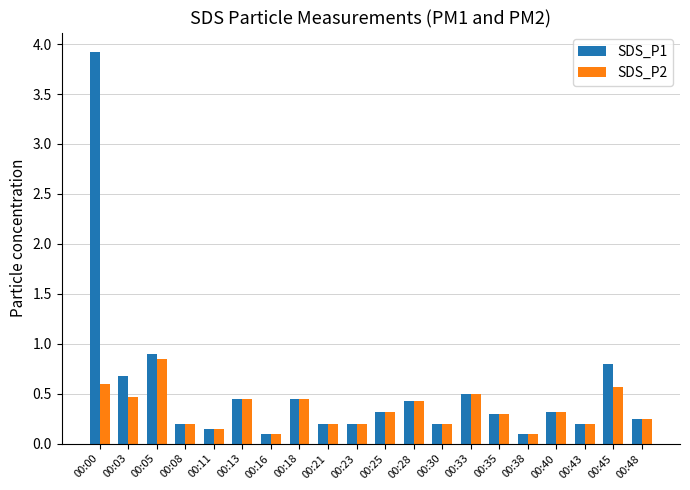

How many data points does each series have?

20